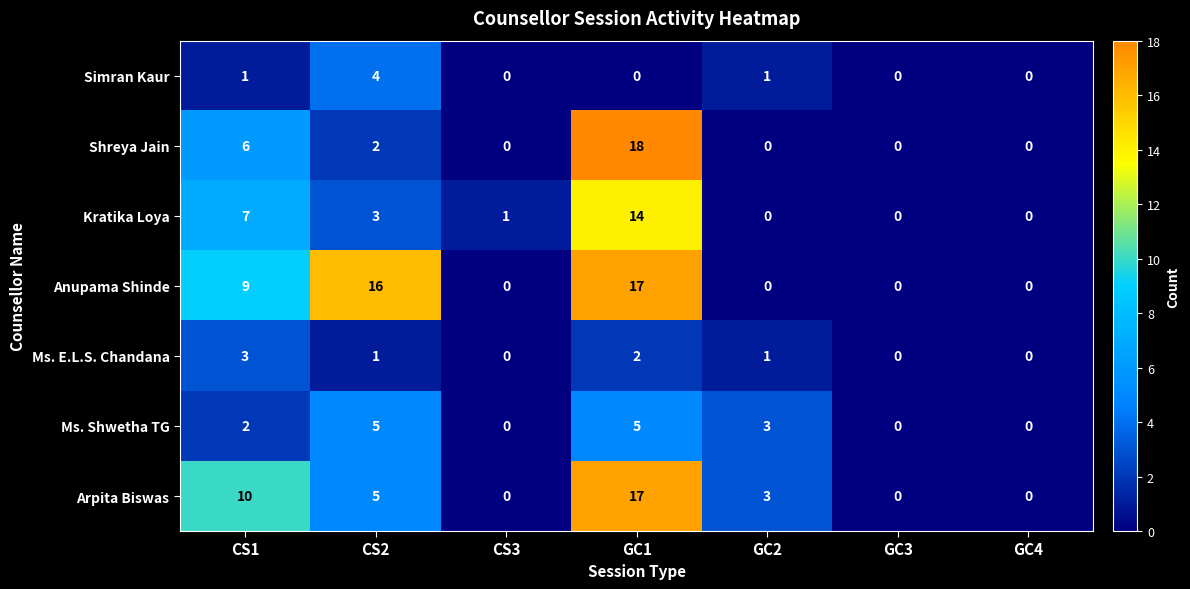

How many data points in Simran Kaur are above 0?

3